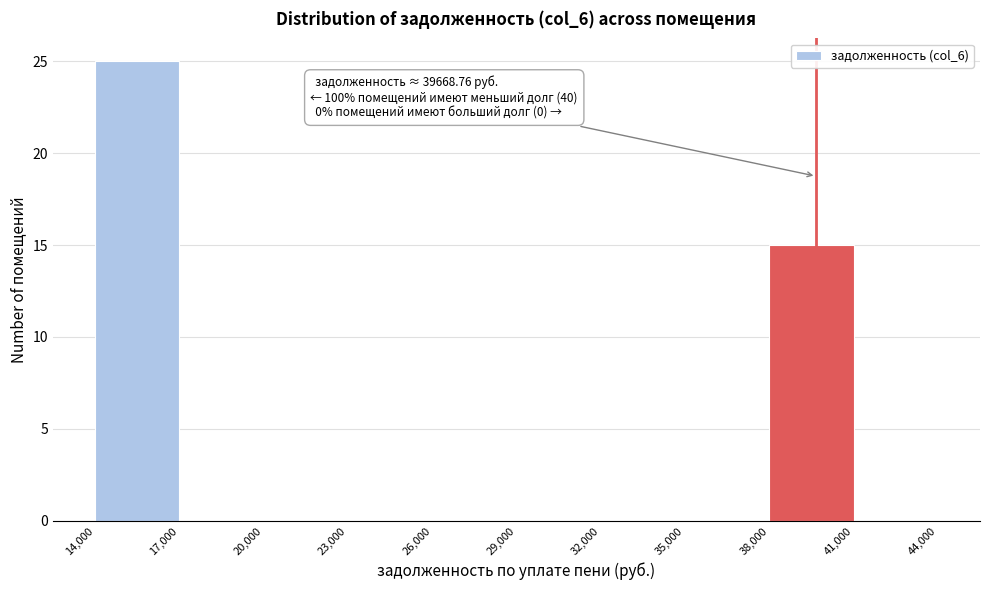

Which range on the x-axis has the tallest bar?

14,000 to 17,000